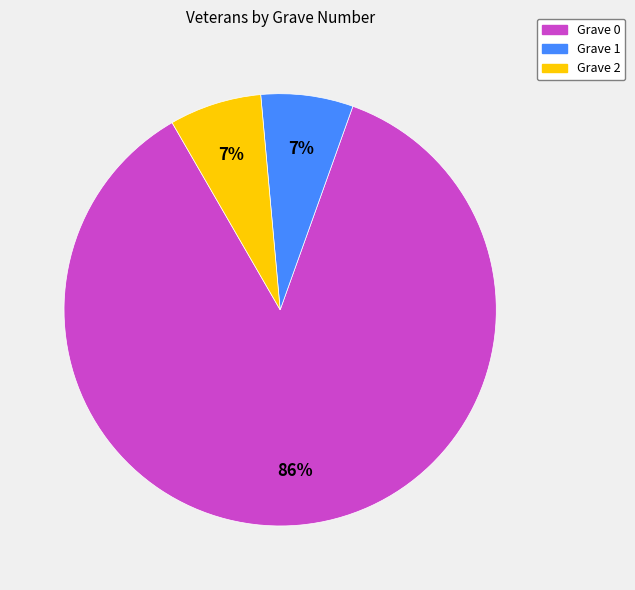

The Grave 1 slice represents 13% of the pie. True or false?

False